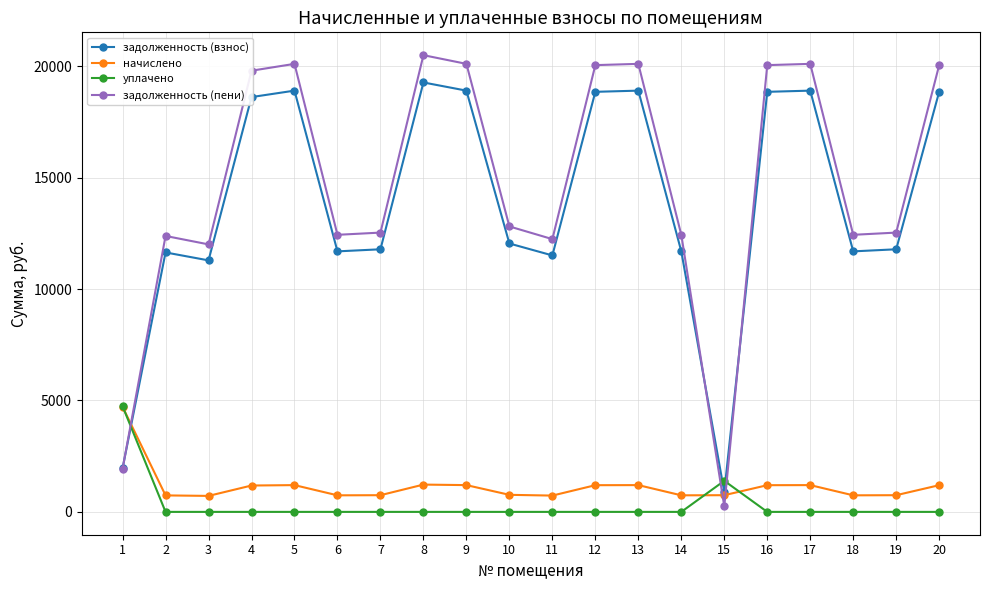

True or false: задолженность (пени) has more than 1 interior local peaks.

True